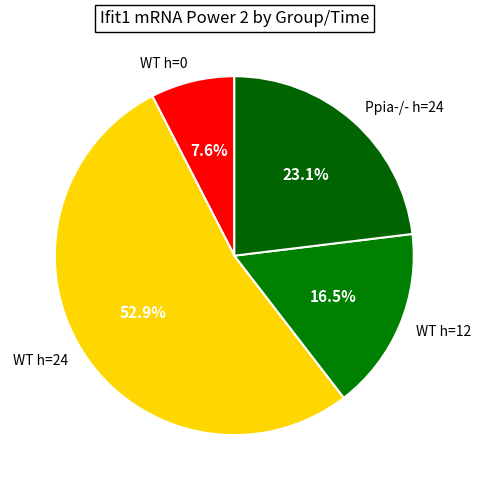

What is the largest slice in the pie chart?

WT h=24